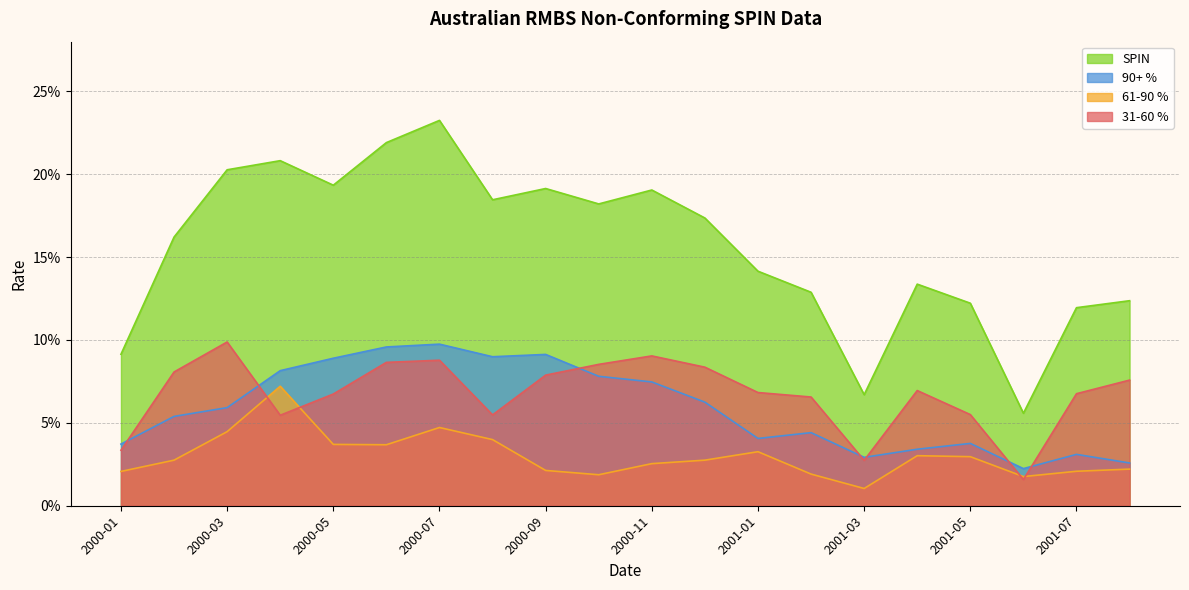

True or false: SPIN has more than 1 points higher than both neighbors.

True